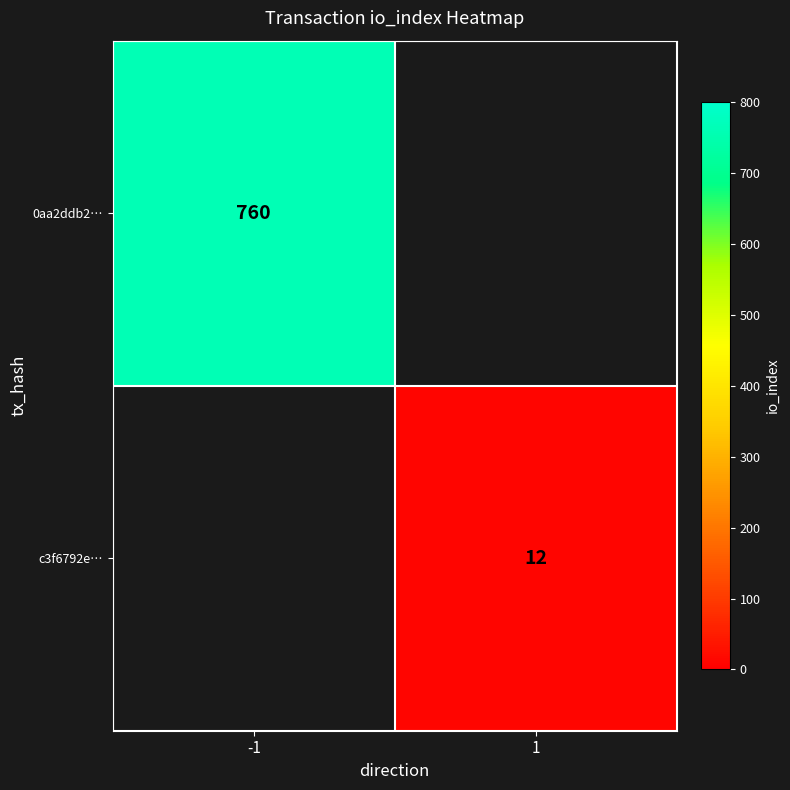

True or false: 0aa2ddb2… has a value of 1147.3 at -1.

False